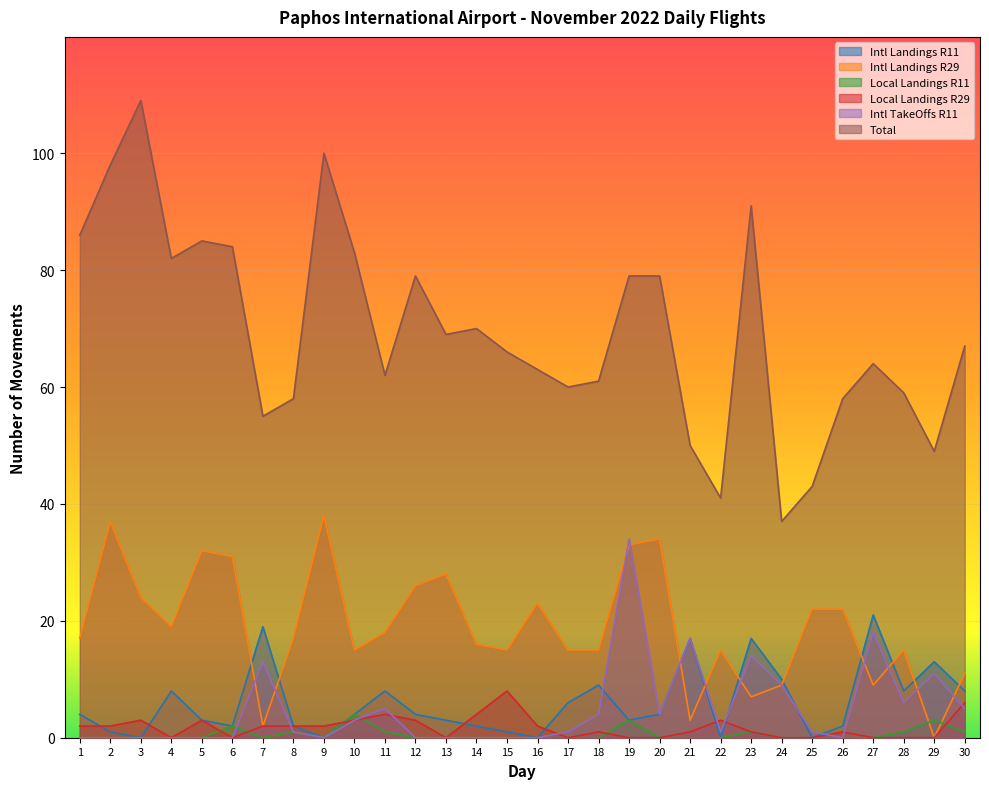

What is the difference between the Local Landings R11 values at 14 and 19?

3